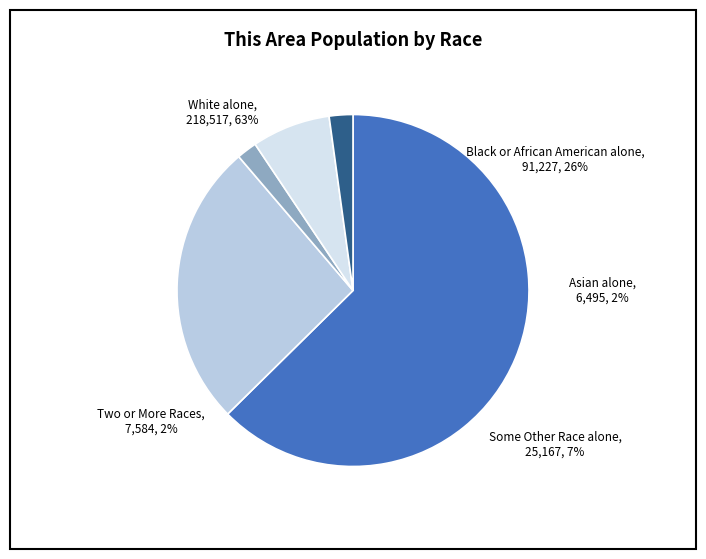

What percentage is the Asian alone slice, to the nearest percent?

2%